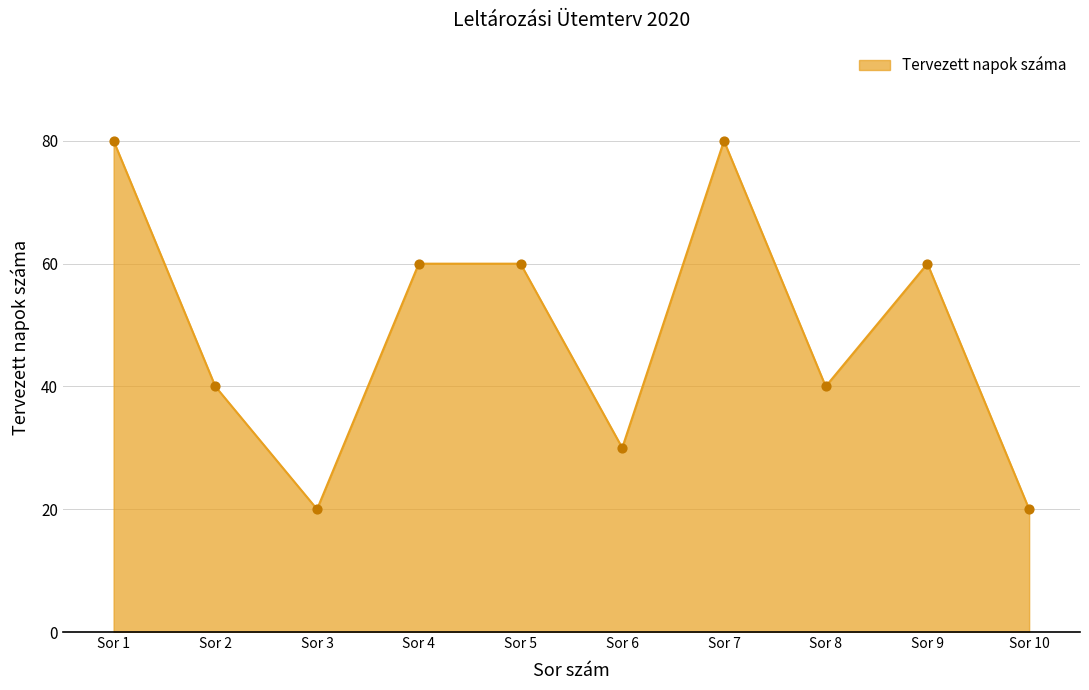

What is the change in value from Sor 4 to Sor 7?

+20